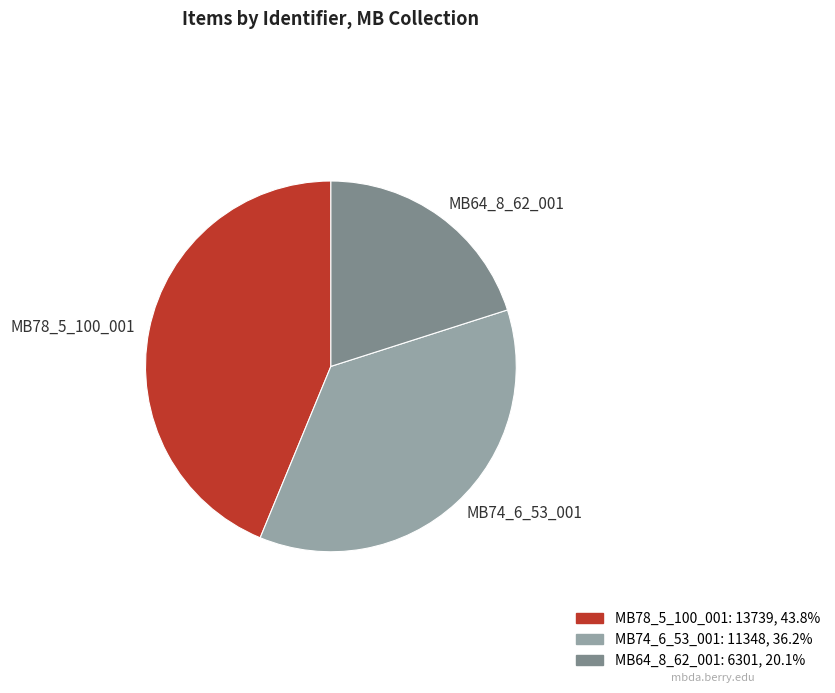

True or false: MB64_8_62_001 accounts for 34% of the total.

False